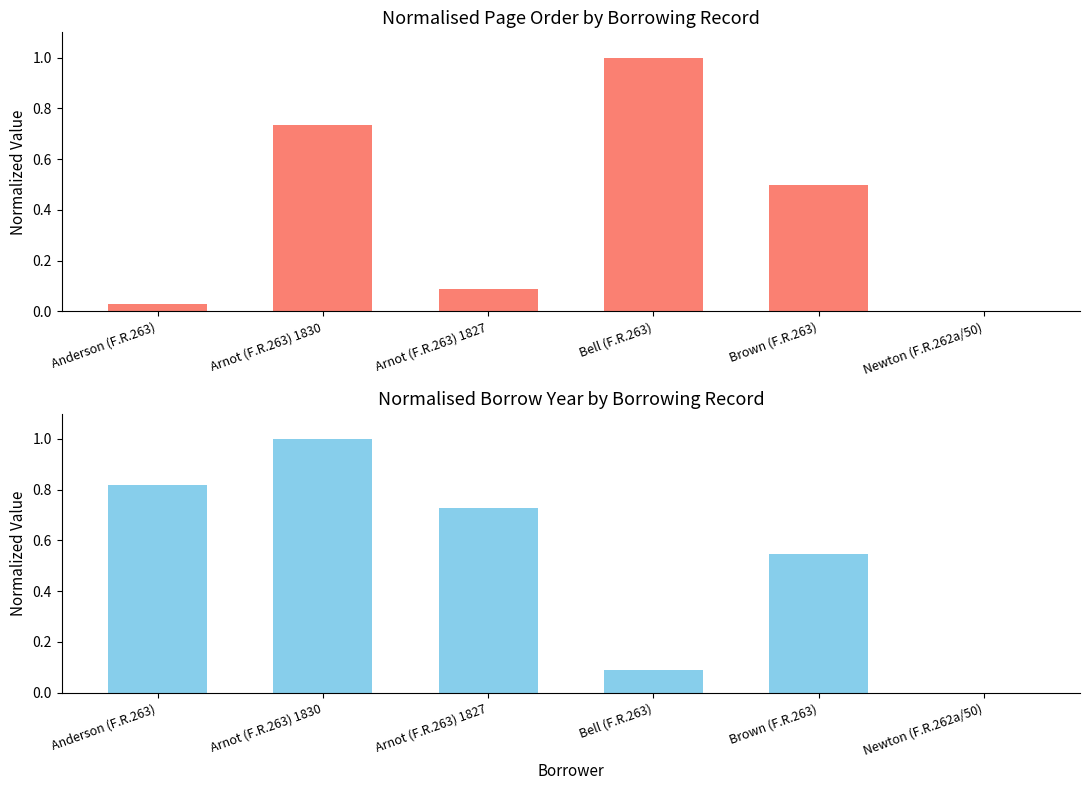

At which label does pageorder reach its peak?

Bell (F.R.263)